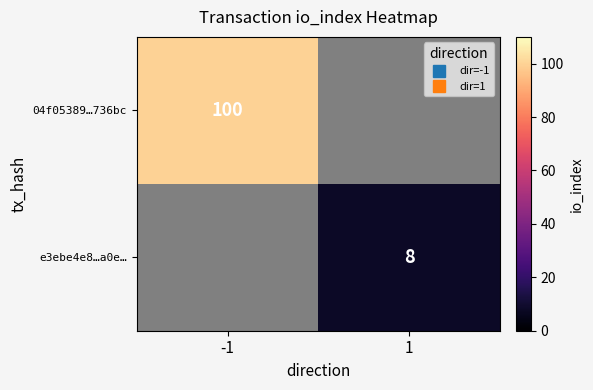

List the series in order of their peak value, highest first.

04f05389…736bc, e3ebe4e8…a0e…